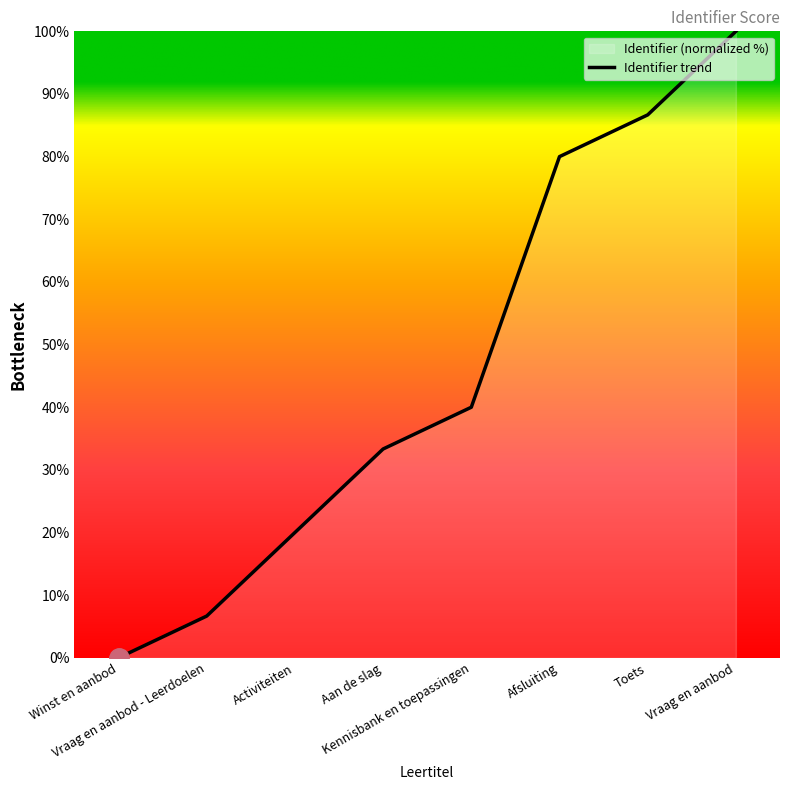

True or false: there are more than 0 points higher than both neighbors.

False